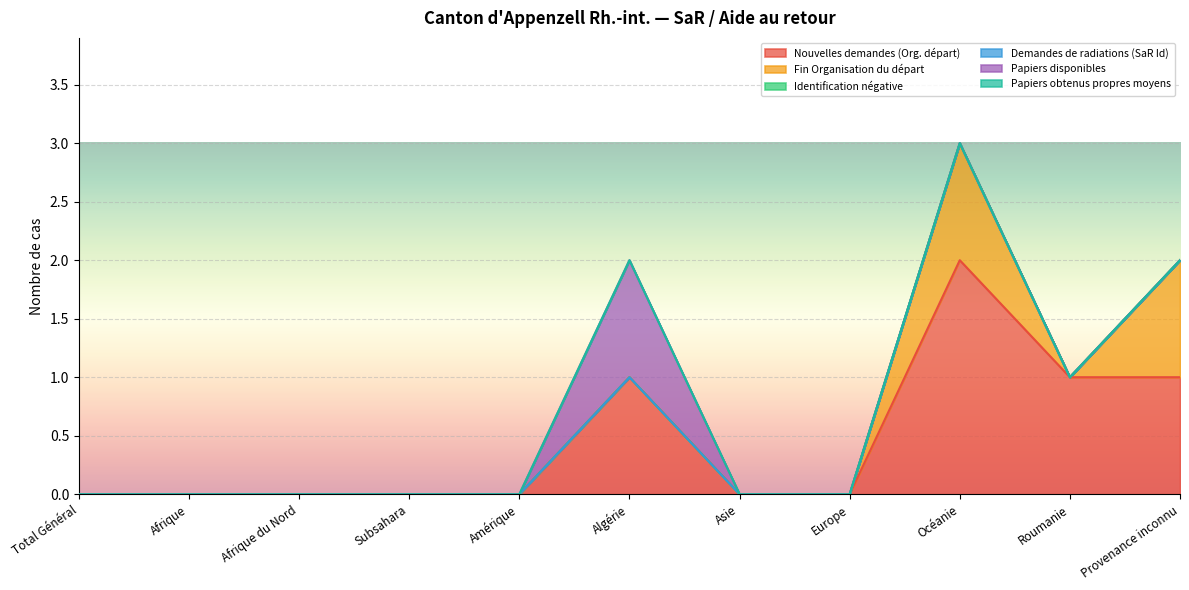

How many data points does each series have?

11